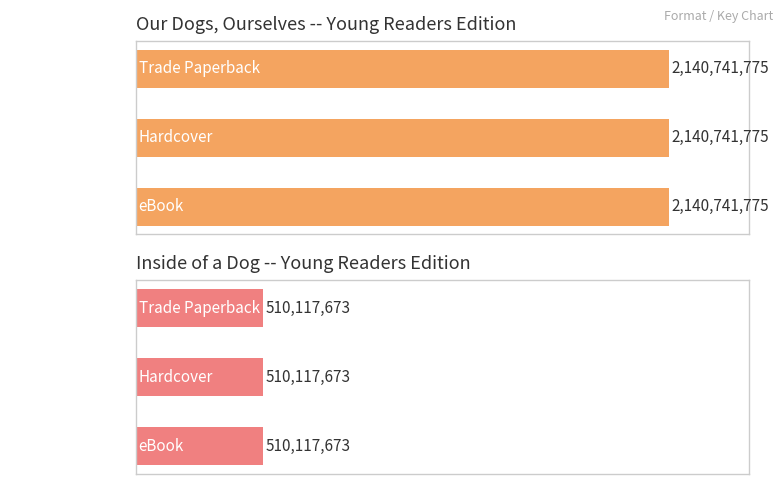

How many bars are there in total?

6